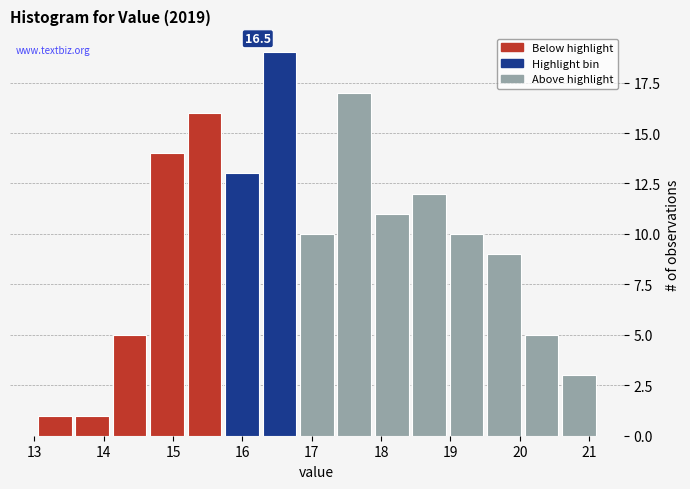

Over which range of the x-axis is the bar tallest?

16.29 to 16.83